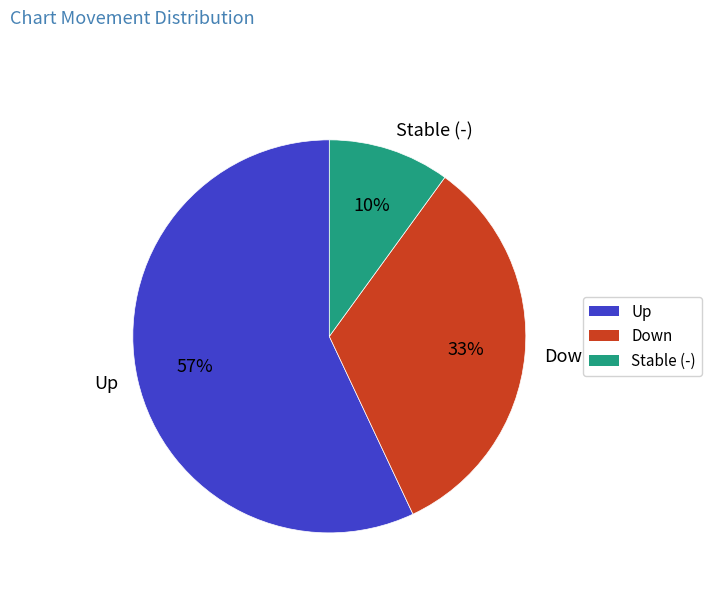

What percentage is the Down slice, to the nearest percent?

33%